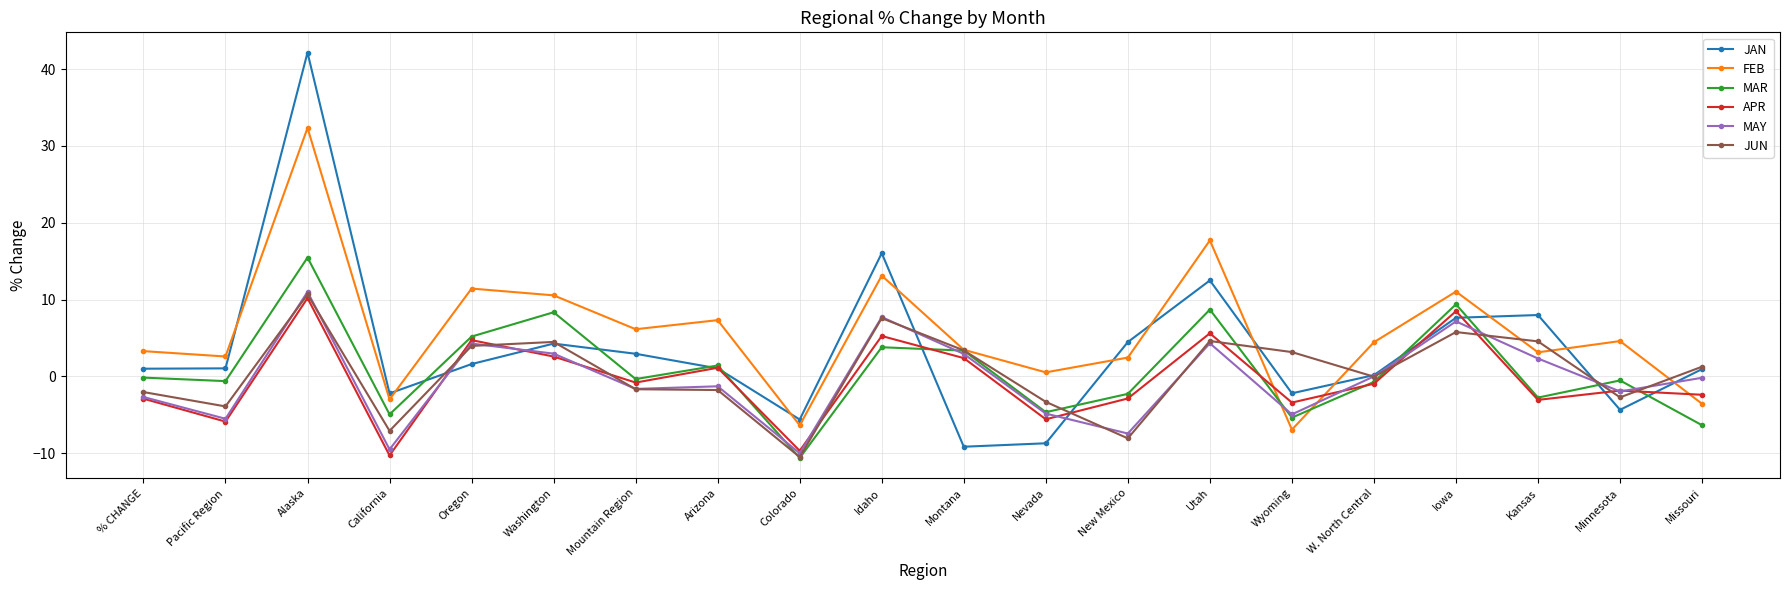

What is the maximum value for JAN?

42.1